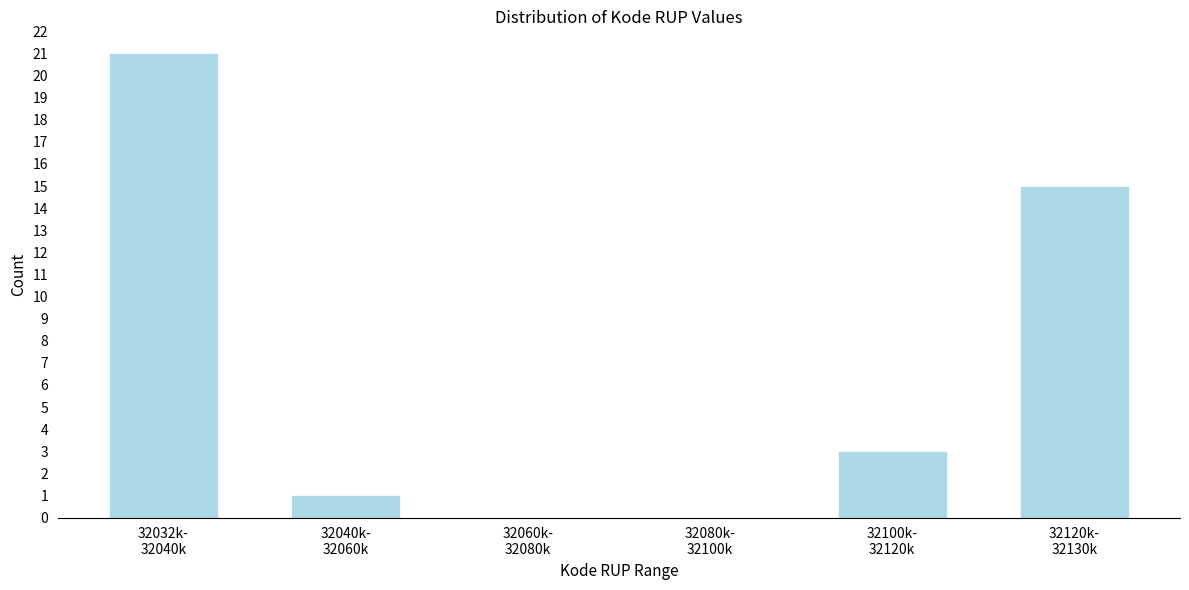

What is the sum of all values?

40